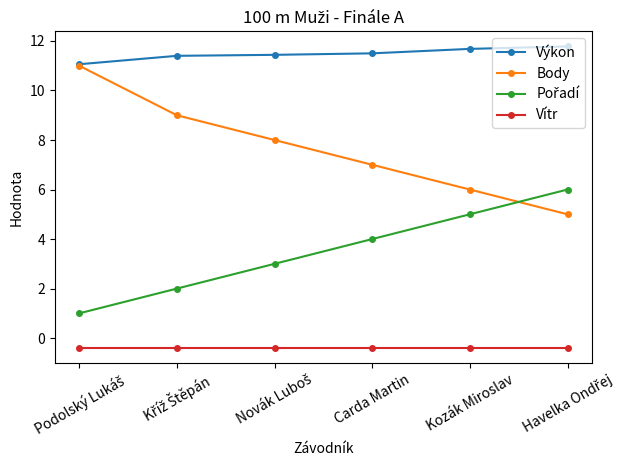

What is the smallest value displayed?

-0.4